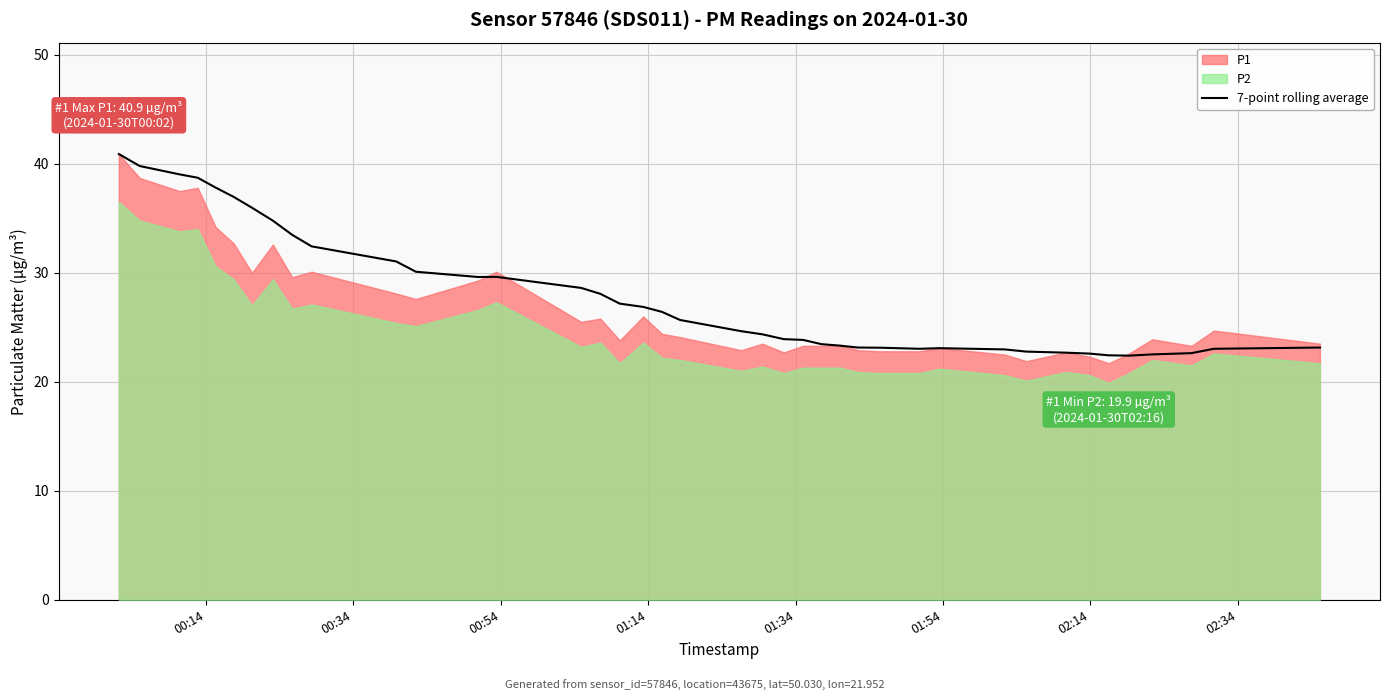

Does the chart display data point markers on the line(s)?

No